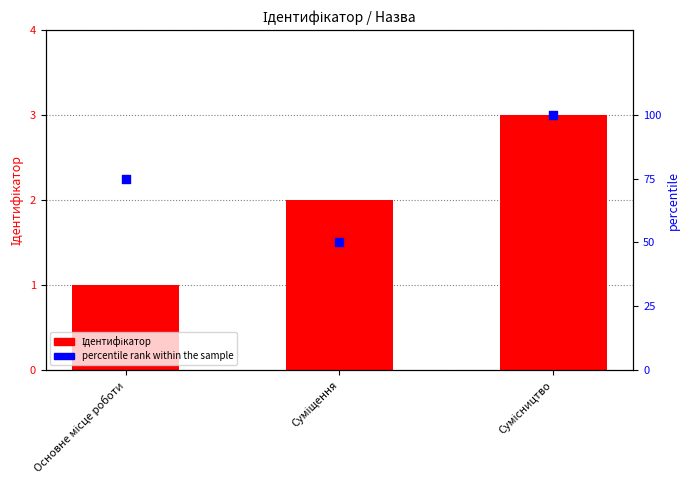

What are all the series names shown in the legend?

Ідентифікатор, percentile rank within the sample